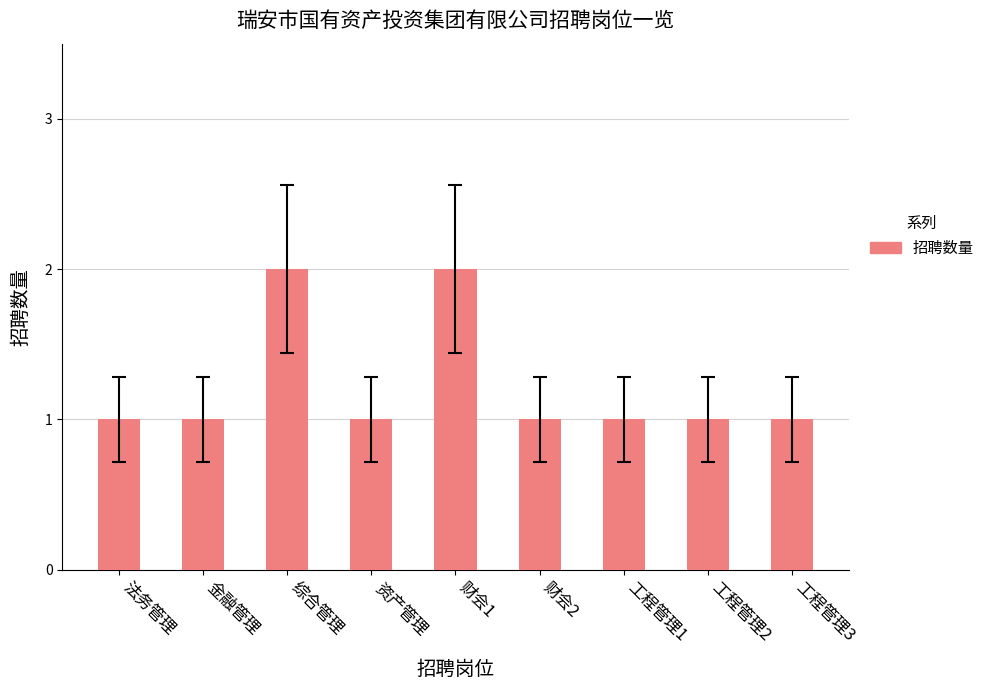

What is the sum of the values at 金融管理 and 财会2?

2